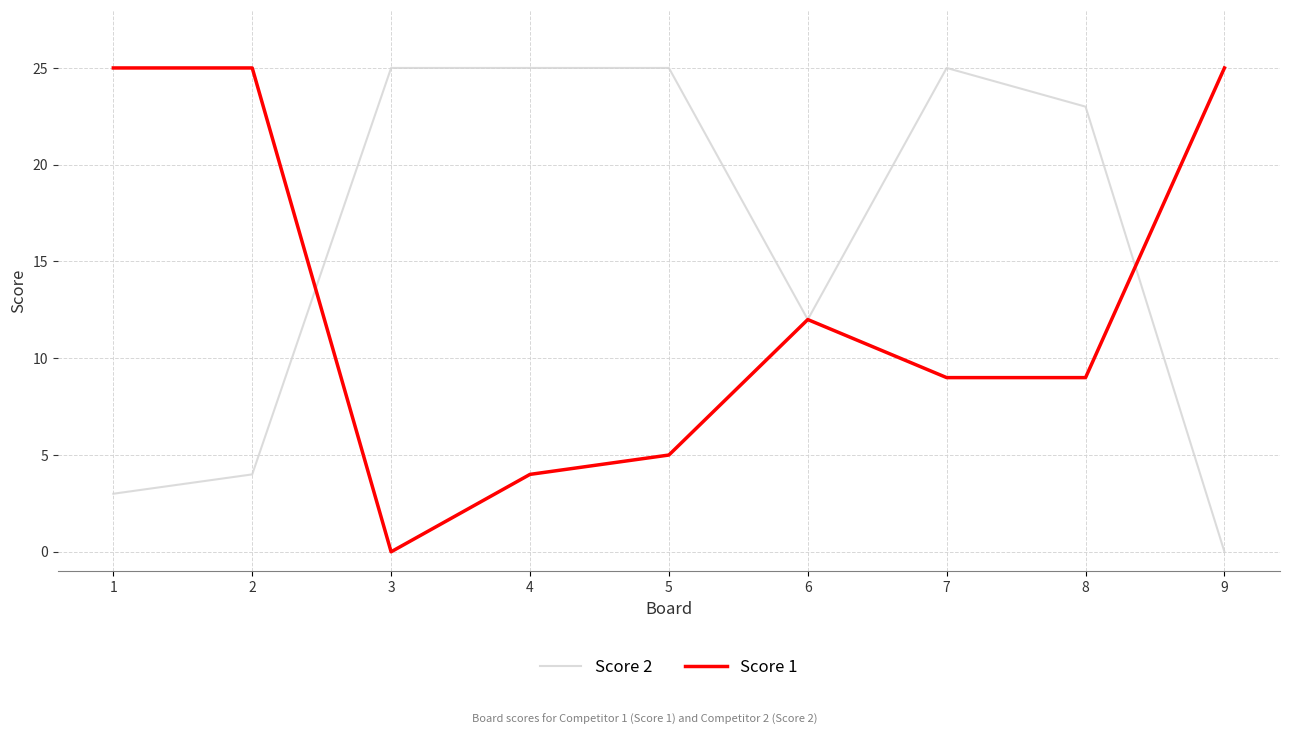

At how many categories does at least one series exceed 8?

9